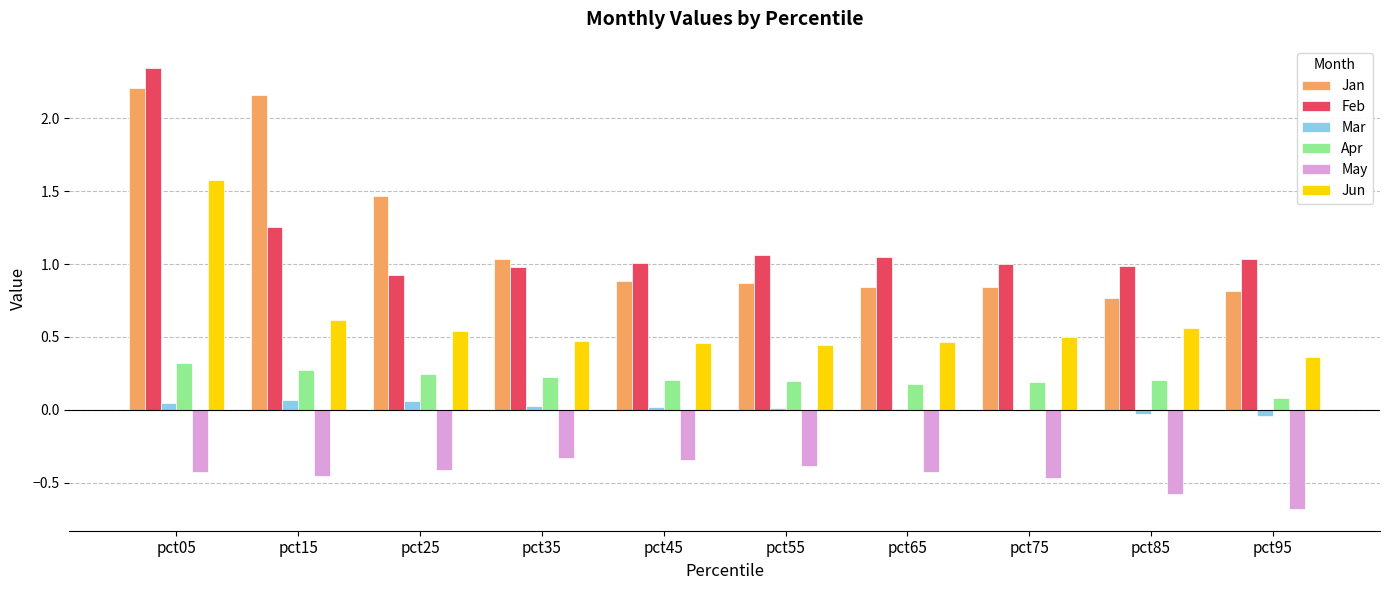

Between pct05 and pct25, which series saw the biggest shift?

Feb